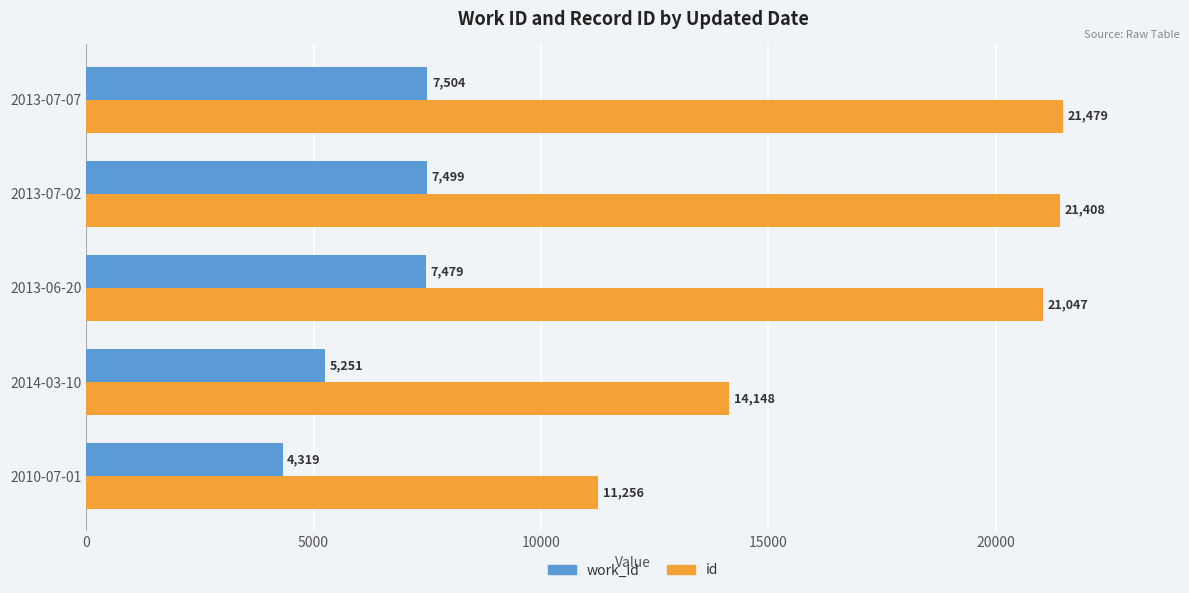

At which label is id closest to 16367?

2014-03-10